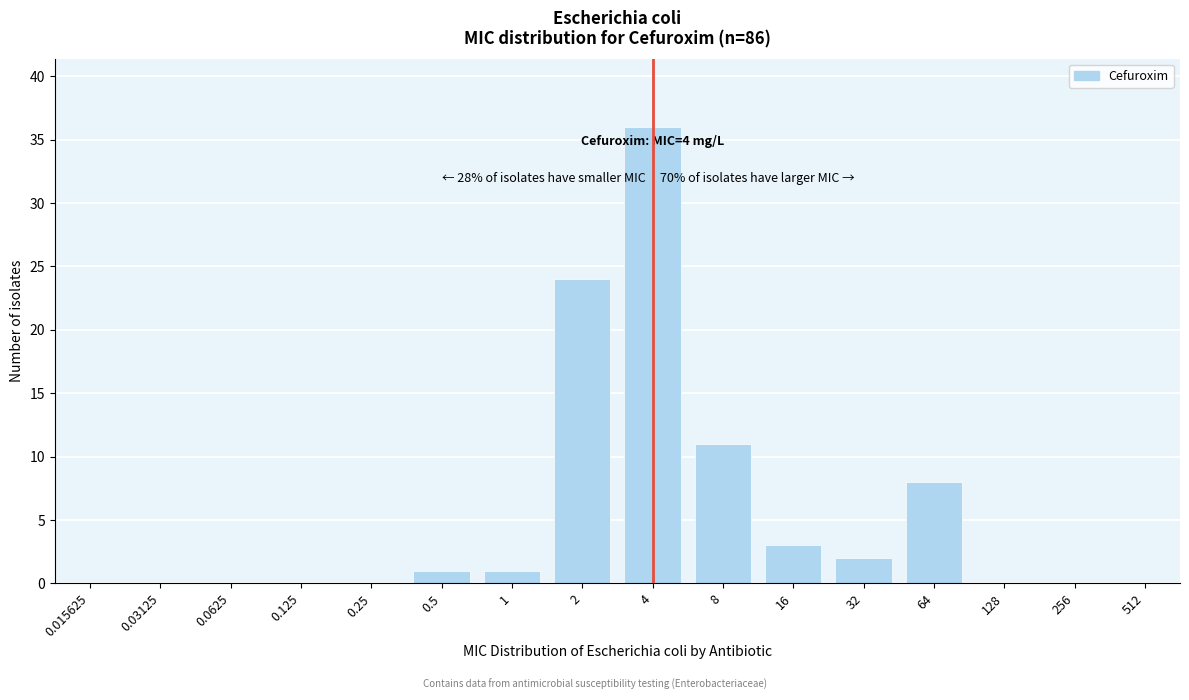

Reading left to right, extract all data points from this chart.

0.015625=0	0.03125=0	0.0625=0	0.125=0	0.25=0	0.5=1	1=1	2=24	4=36	8=11	16=3	32=2	64=8	128=0	256=0	512=0